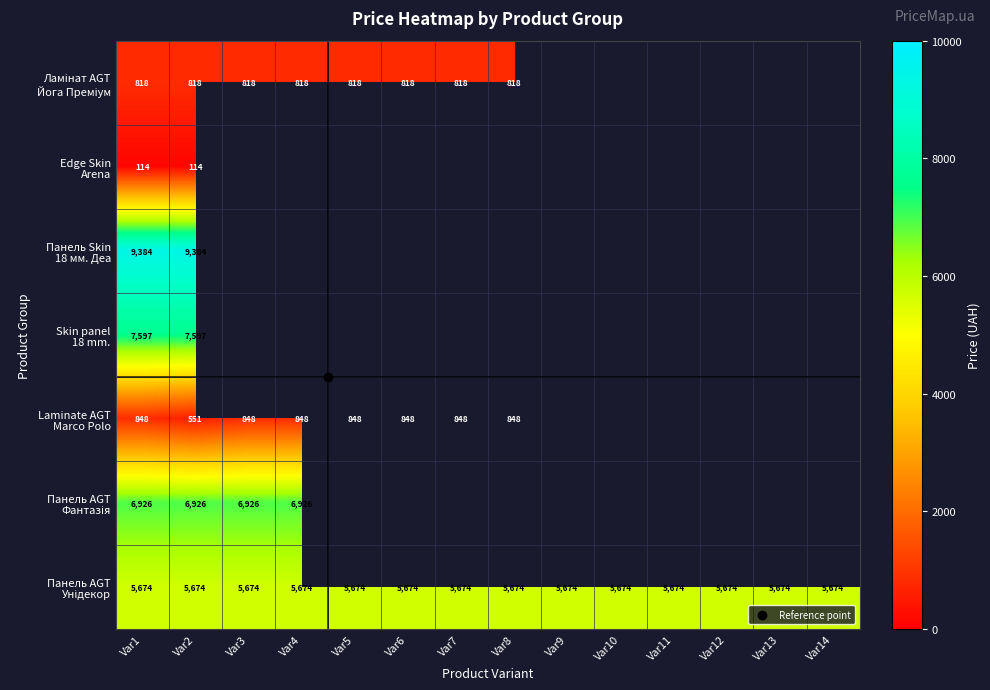

Count the number of data series in this chart.

7